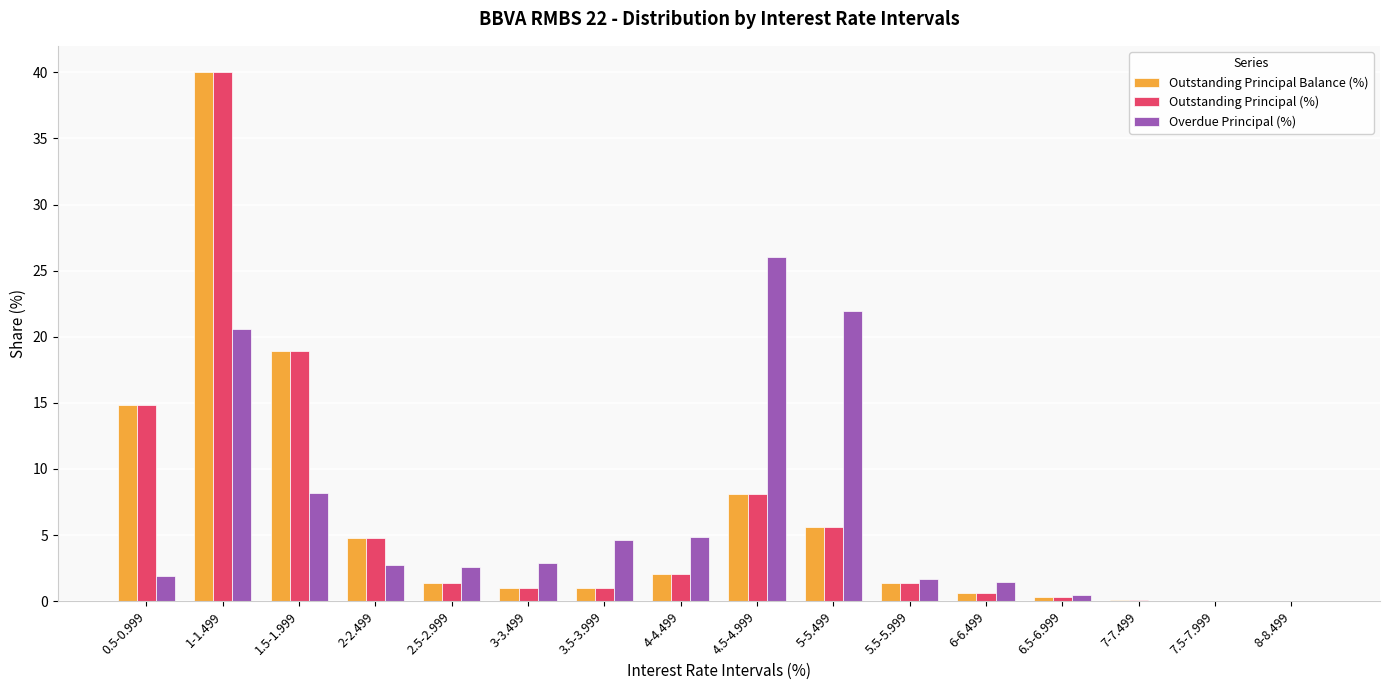

True or false: Outstanding Principal Balance (%) has a value of 1.4 at 2.5-2.999.

True